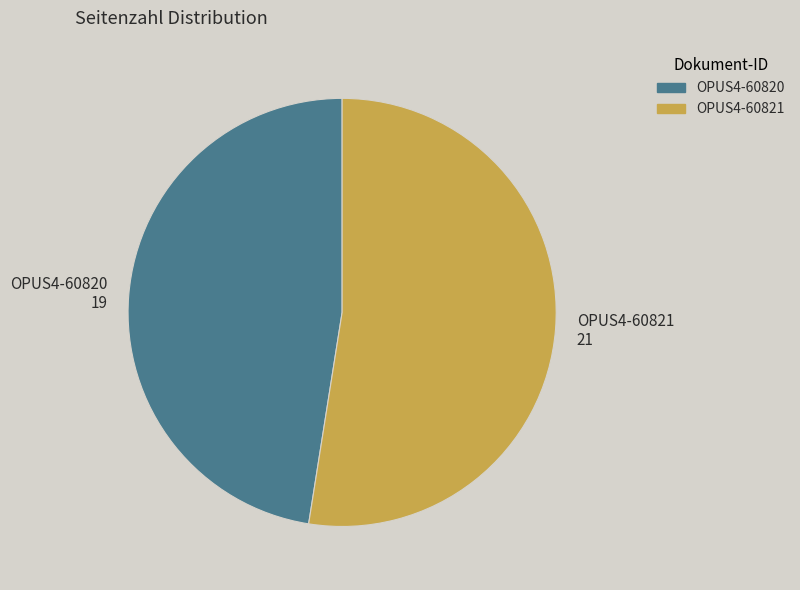

The OPUS4-60821 slice represents 38% of the pie. True or false?

False